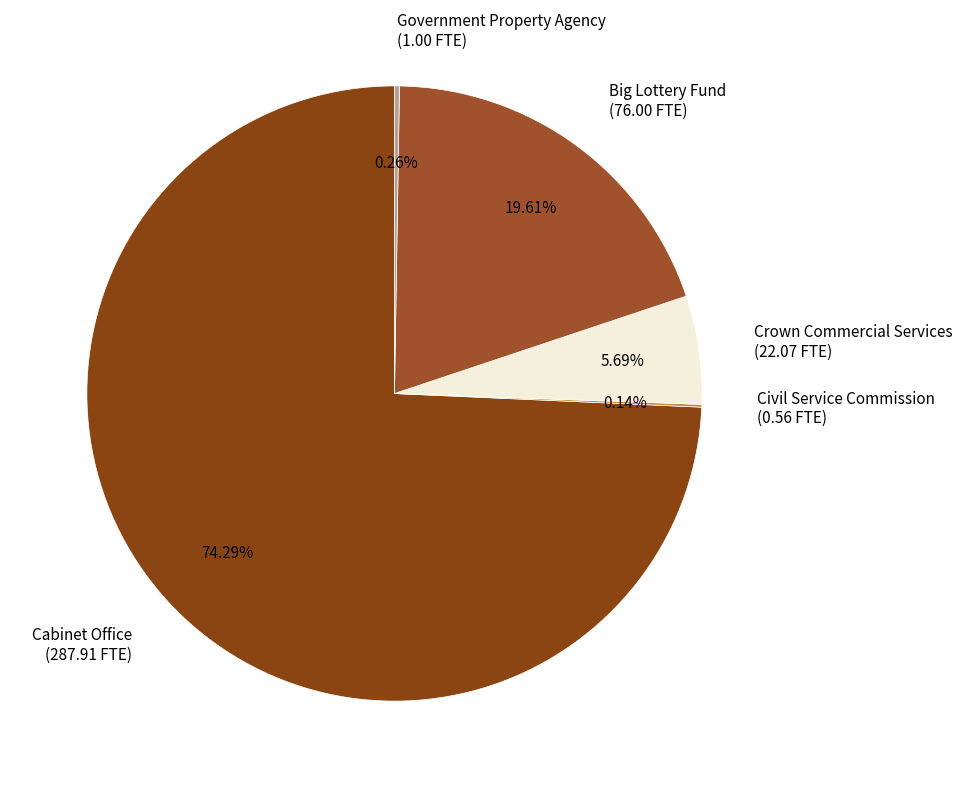

Is the sum of Big Lottery Fund and Crown Commercial Services greater than half?

No